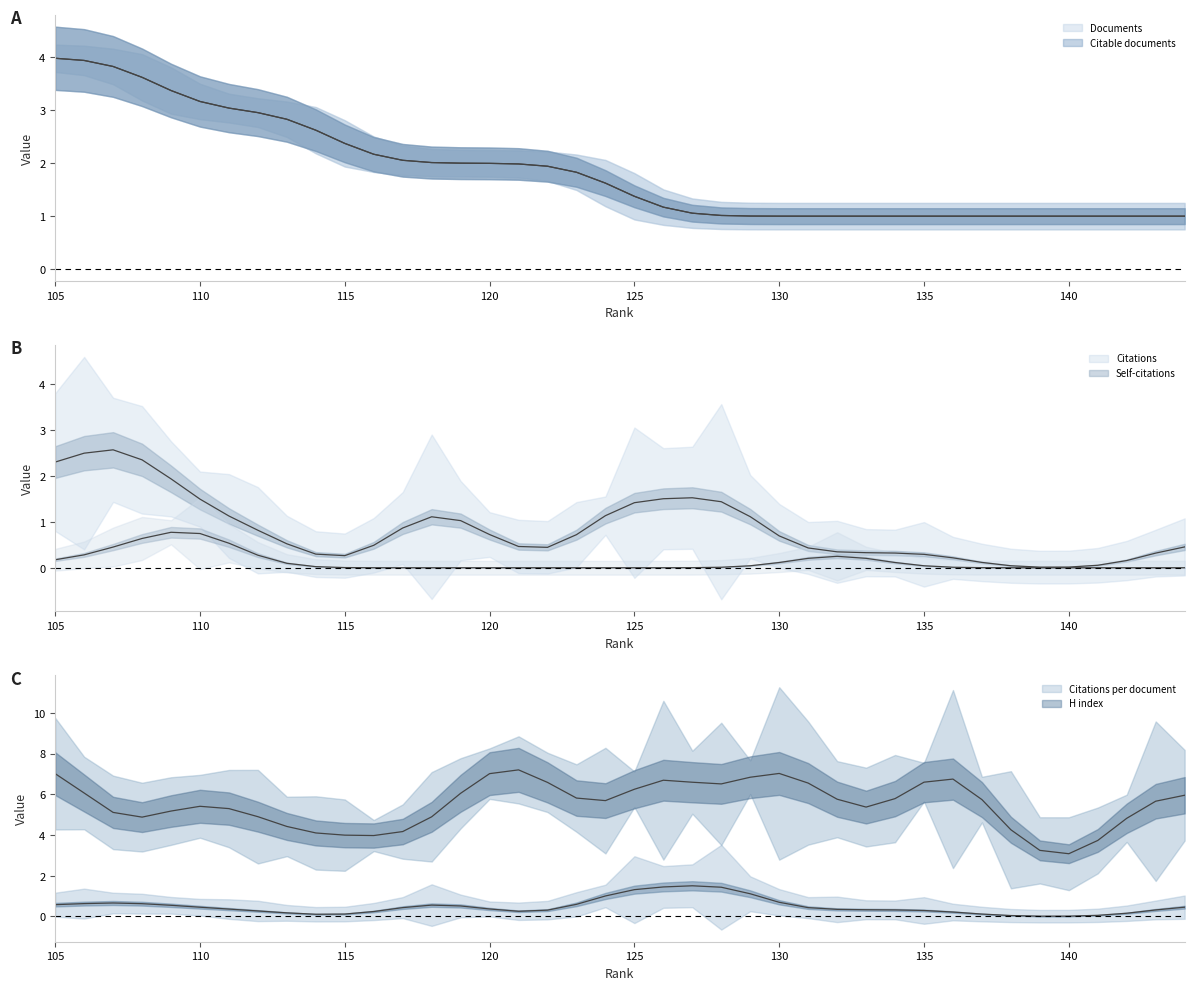

True or false: Citable documents and Self-citations cross at least once.

False